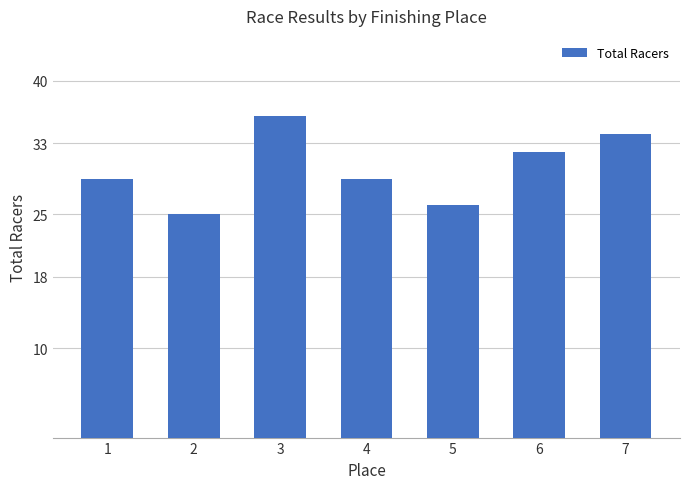

Reading right to left, extract all data points from this chart.

7=34	6=32	5=26	4=29	3=36	2=25	1=29